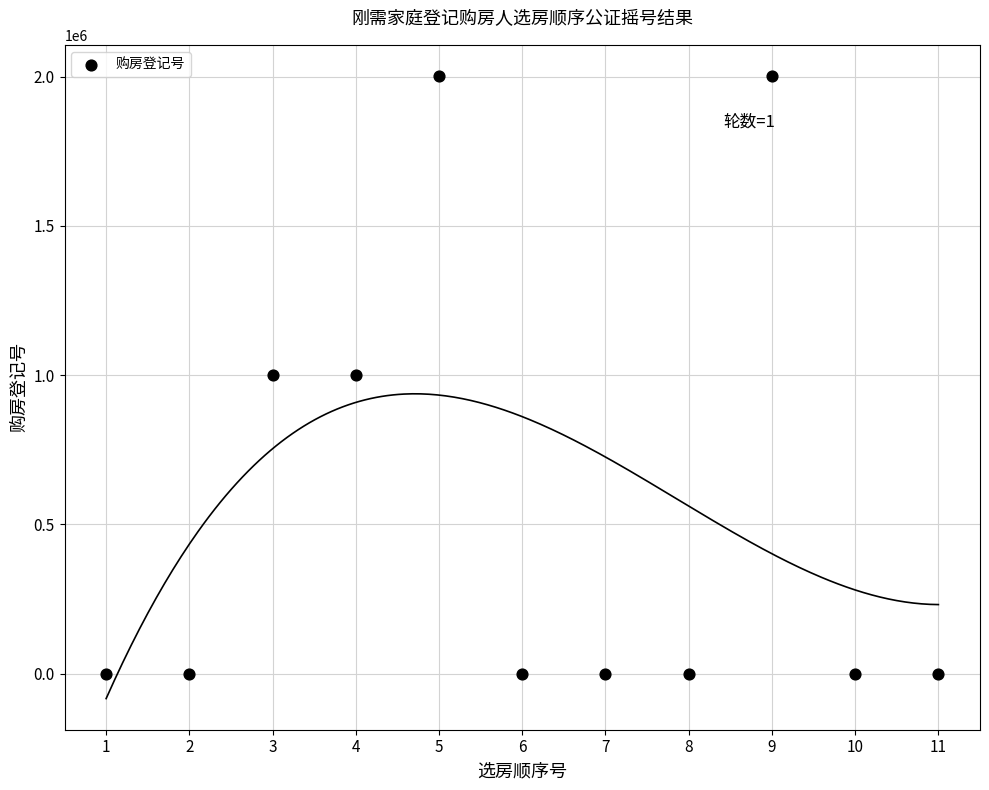

What is the range of Y values (max minus min)?

2001978